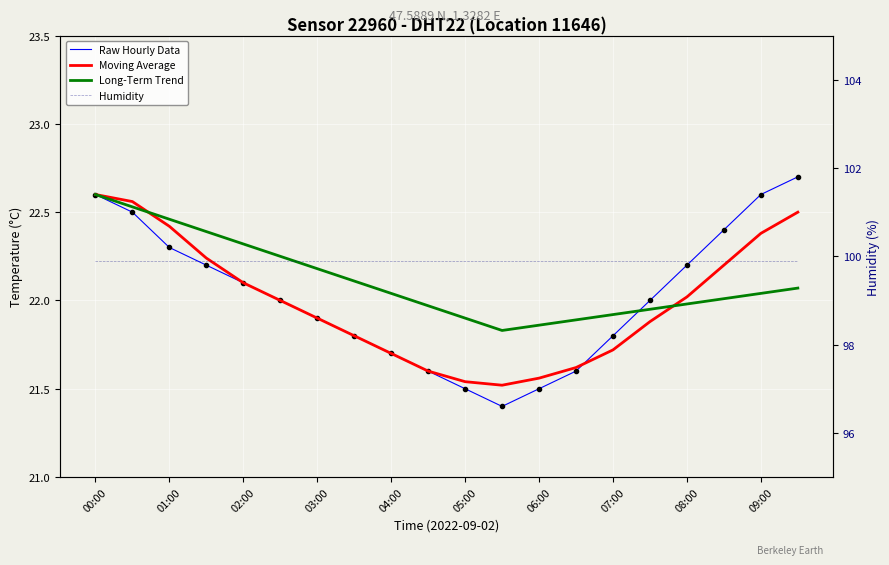

What position from the left is 09:00?

10